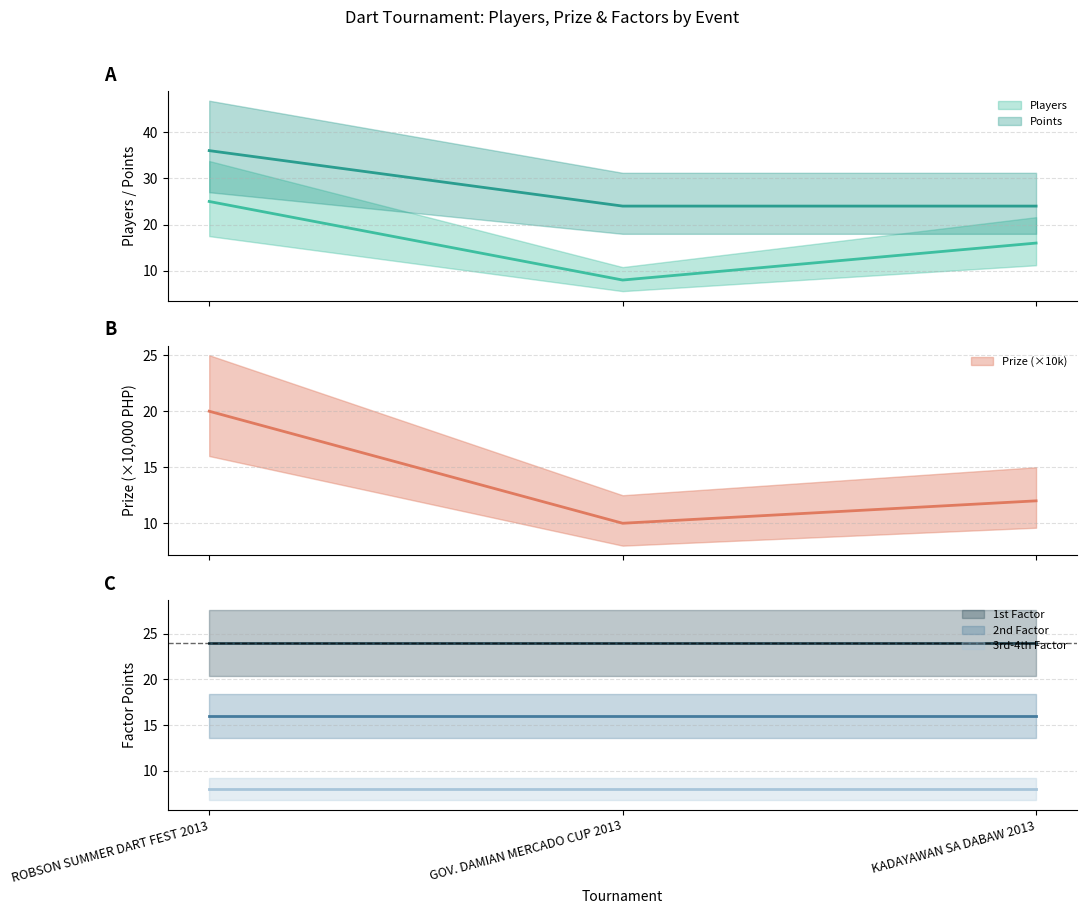

What is the smallest value displayed?

8